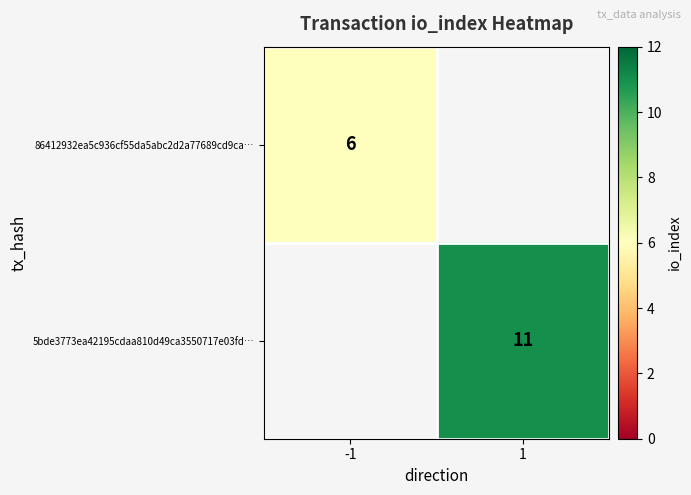

True or false: 86412932ea5c936cf55da5abc2d2a77689cd9ca… has a value of 8 at -1.

False